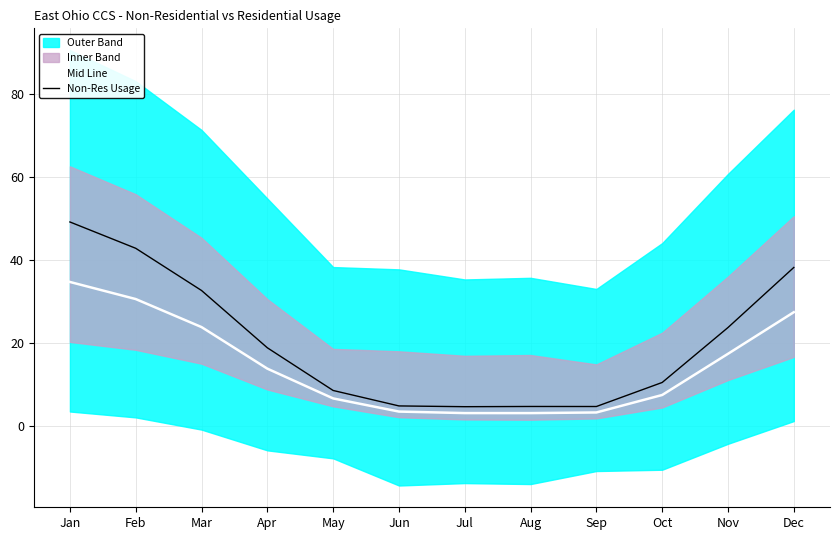

The value of Mid Line at Feb is 30.7. True or false?

True